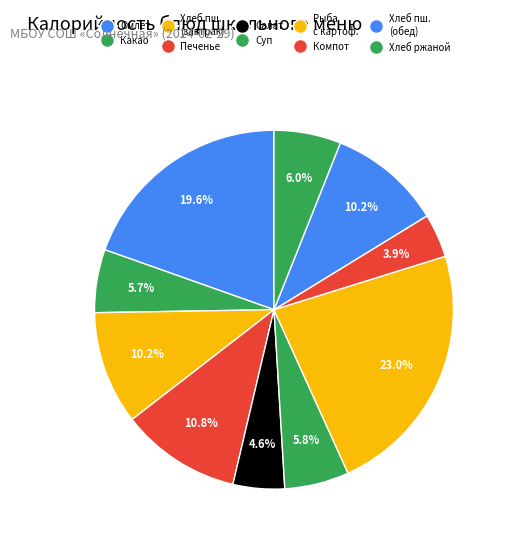

How many slices are in this pie chart?

10